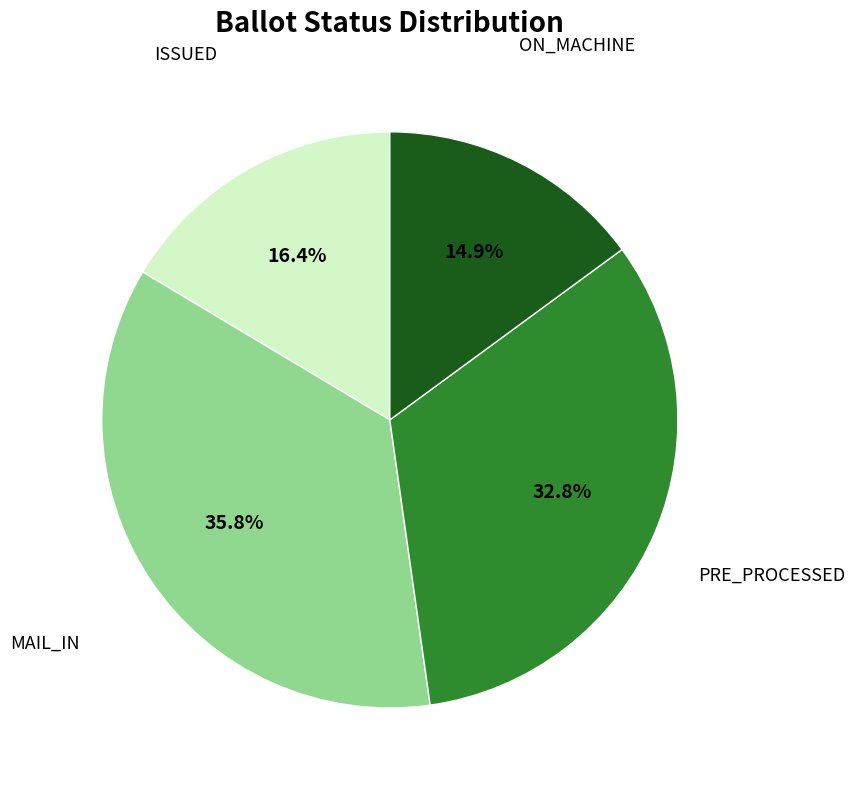

What portion of the pie excludes ON_MACHINE?

85.1%